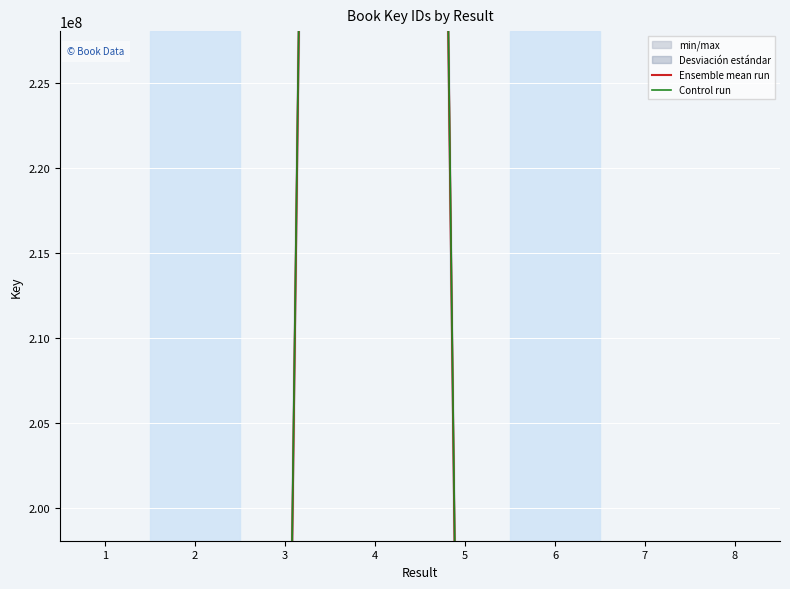

Rank the series at 8 from highest to lowest value.

Control run, Ensemble mean run